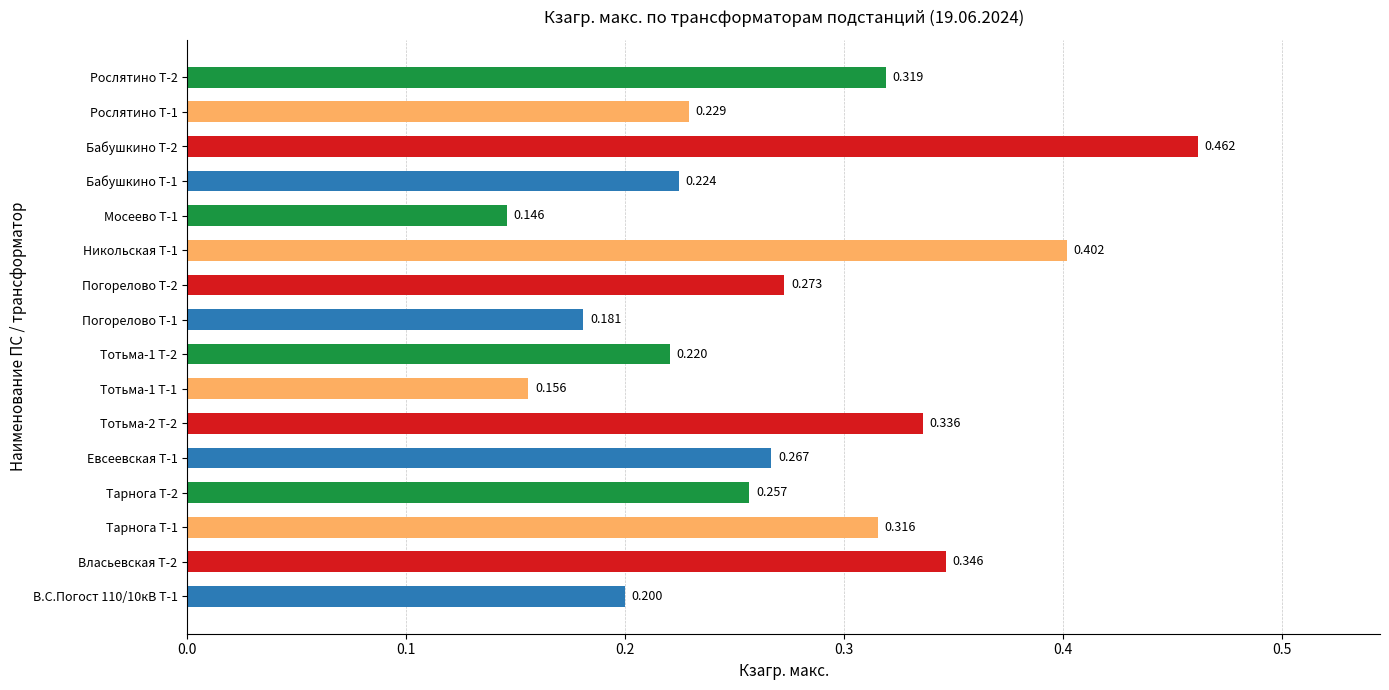

How many bars are there in total?

16